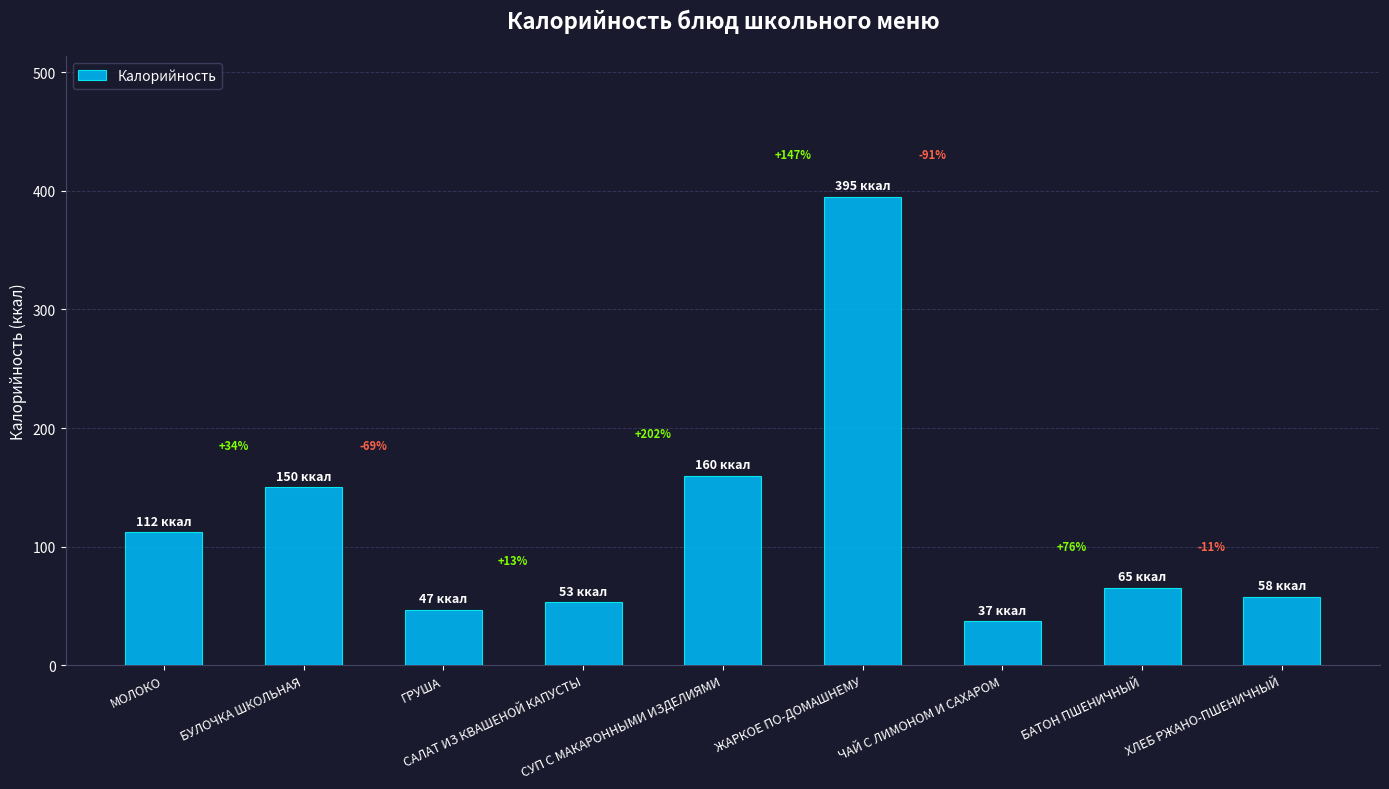

How many bars are there in total?

9